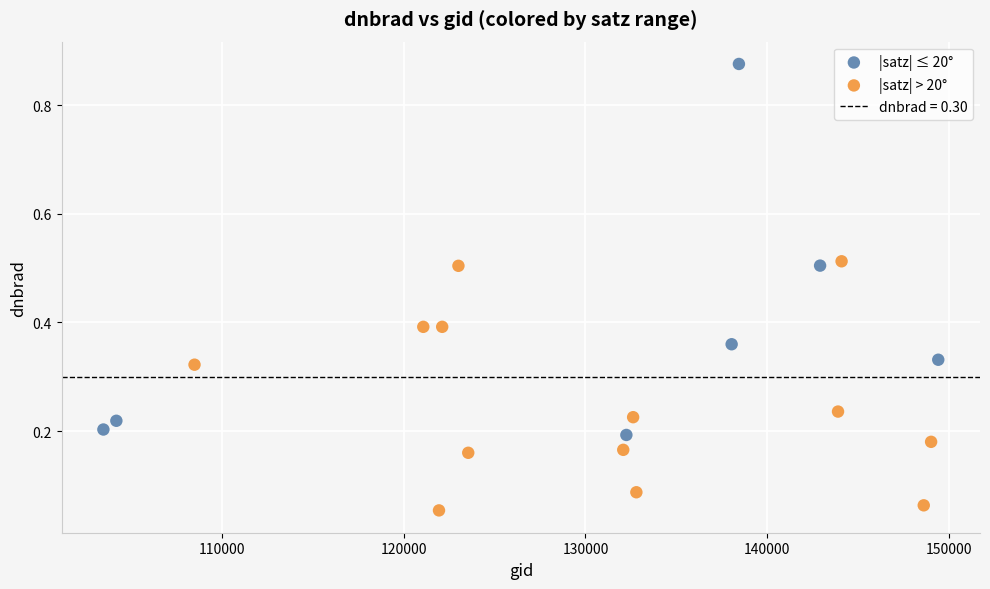

Which series reaches the minimum Y coordinate?

|satz| > 20°